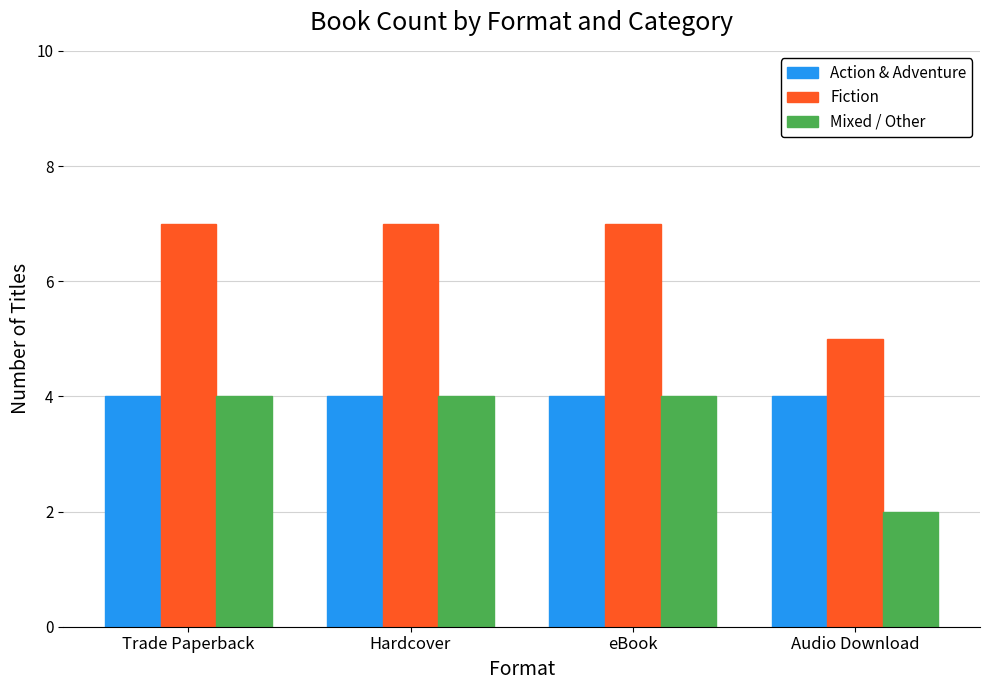

What is the difference between the maximum and minimum values in the Mixed / Other series?

2